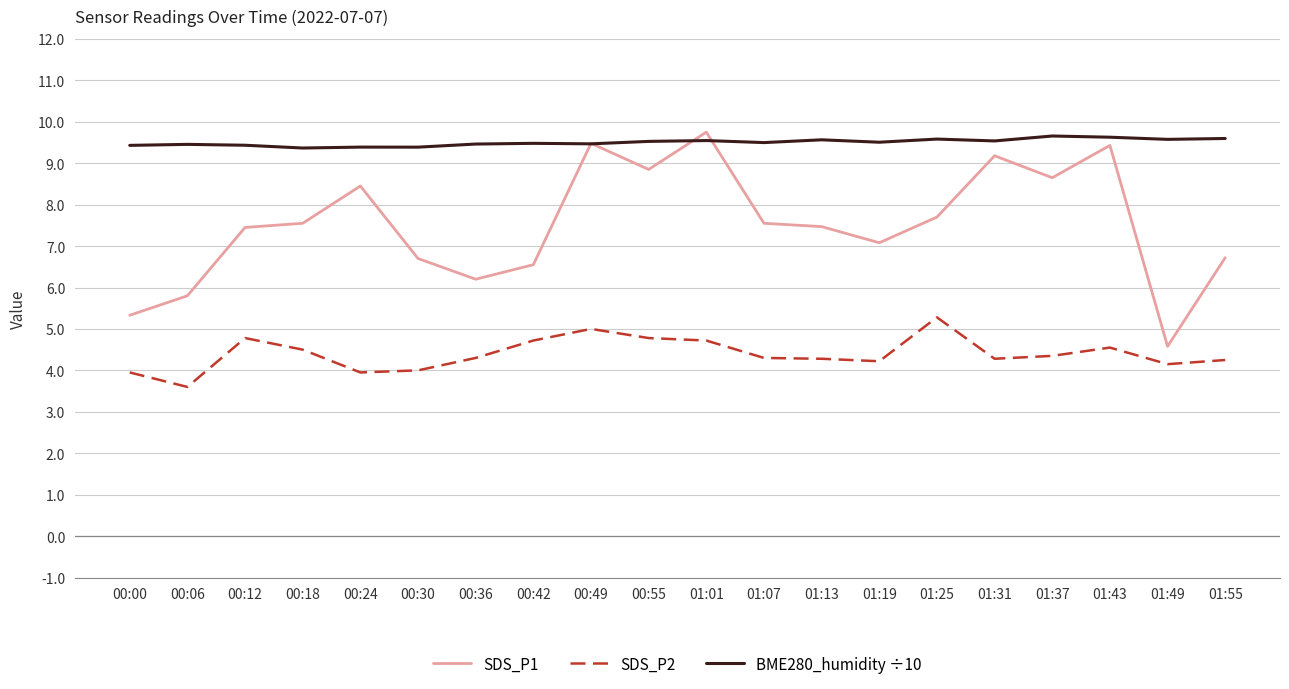

What is the sum of all BME280_humidity ÷10 values?

190.1